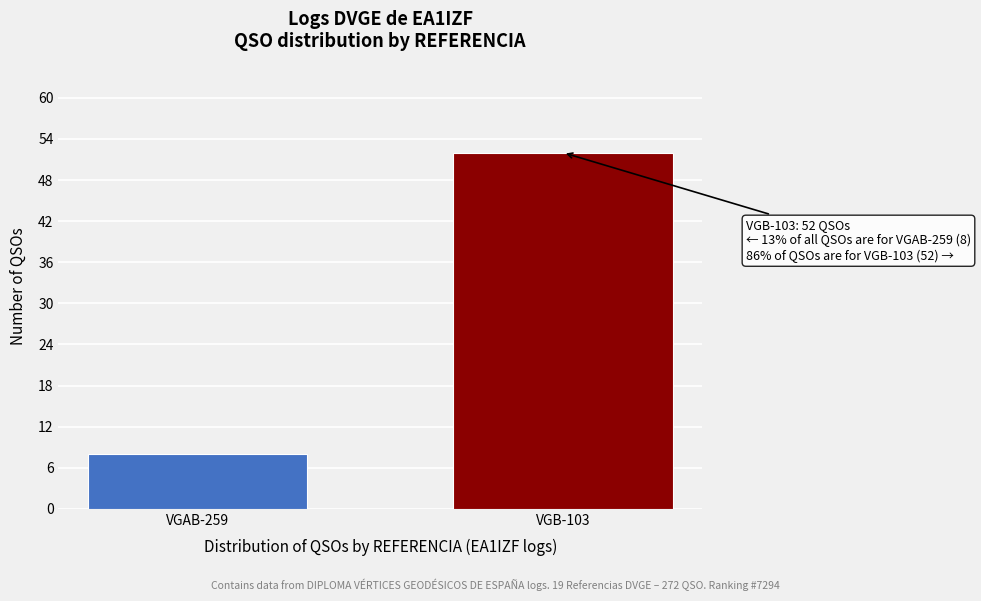

Reading right to left, what are all the values shown in this chart?

VGB-103=52	VGAB-259=8